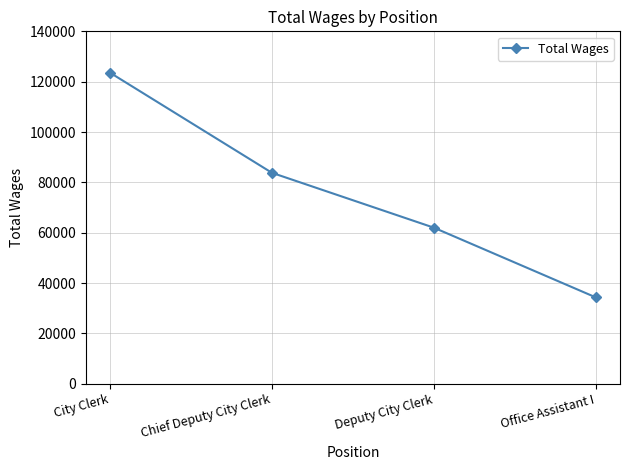

Rank the categories by value from highest to lowest.

City Clerk, Chief Deputy City Clerk, Deputy City Clerk, Office Assistant I